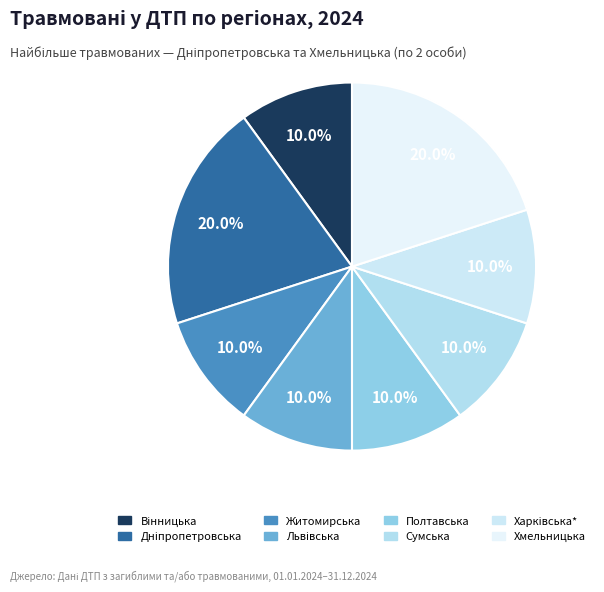

To the nearest percent, what portion does Сумська represent?

10%